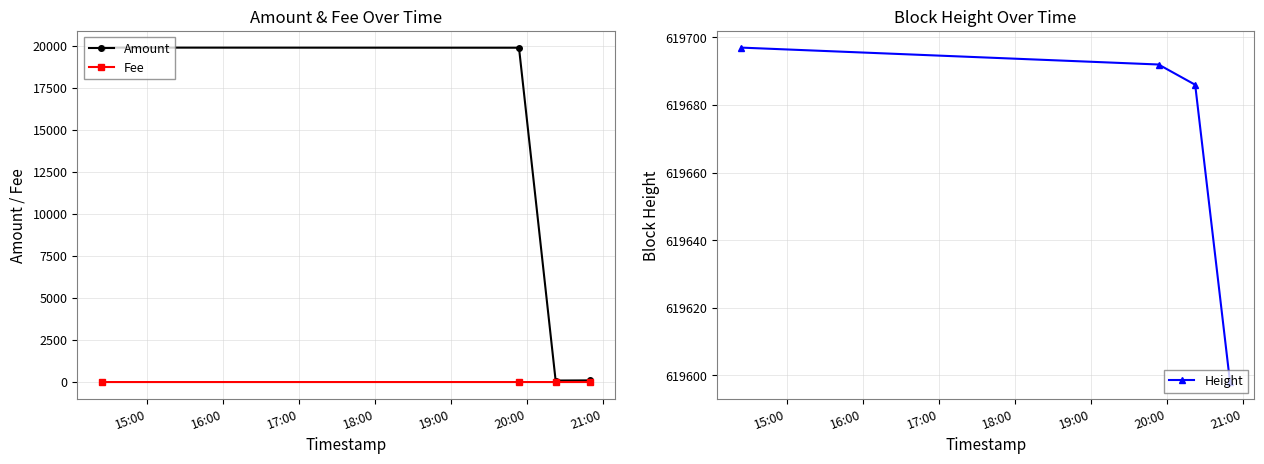

True or false: Amount and Fee intersect in this chart.

False